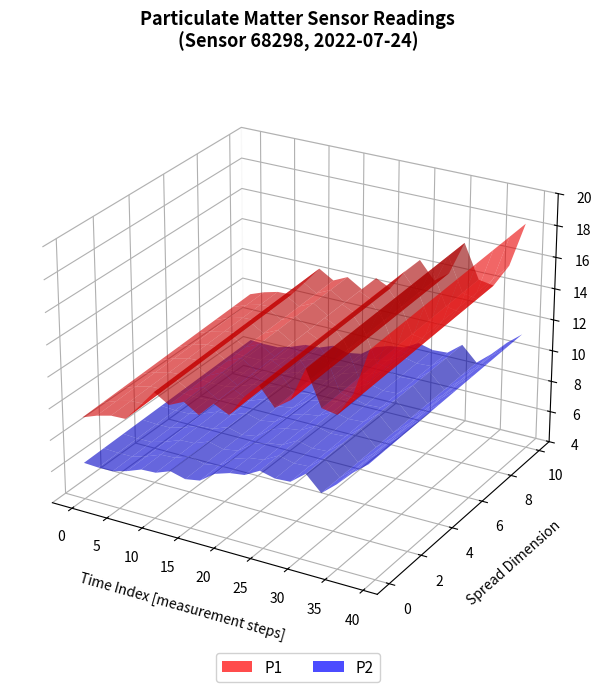

Reading left to right, list all the values displayed in this chart.

P1: 9.2	11.4	9.4	12.8	9.8	9.6	9.9	9.8	11.2	10.0	12.7	10.2	11.9	10.5	12.2	11.3	11.8	10.6	11.6	13.0	11.0	12.5	13.9	12.6	12.9	14.8	11.9	13.4	14.1	13.5	14.4	16.1	12.1	13.9	15.7	13.2	16.3	14.9	13.2	17.8
P2: 6.3	7.1	6.3	6.1	6.2	6.5	6.5	6.8	6.9	6.8	7.0	6.9	7.6	6.6	7.0	7.1	7.1	7.3	7.7	8.2	7.9	8.4	8.1	8.5	8.8	8.8	8.6	8.6	9.0	8.6	8.8	9.6	8.8	8.4	9.7	9.2	10.1	10.2	9.5	11.0